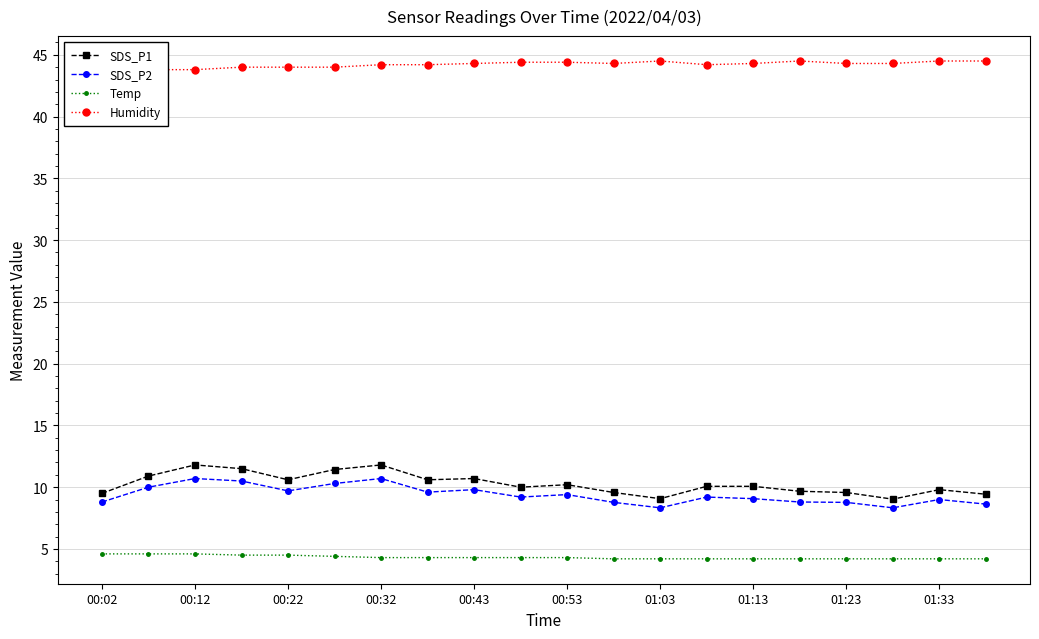

How many distinct data groups are displayed?

4